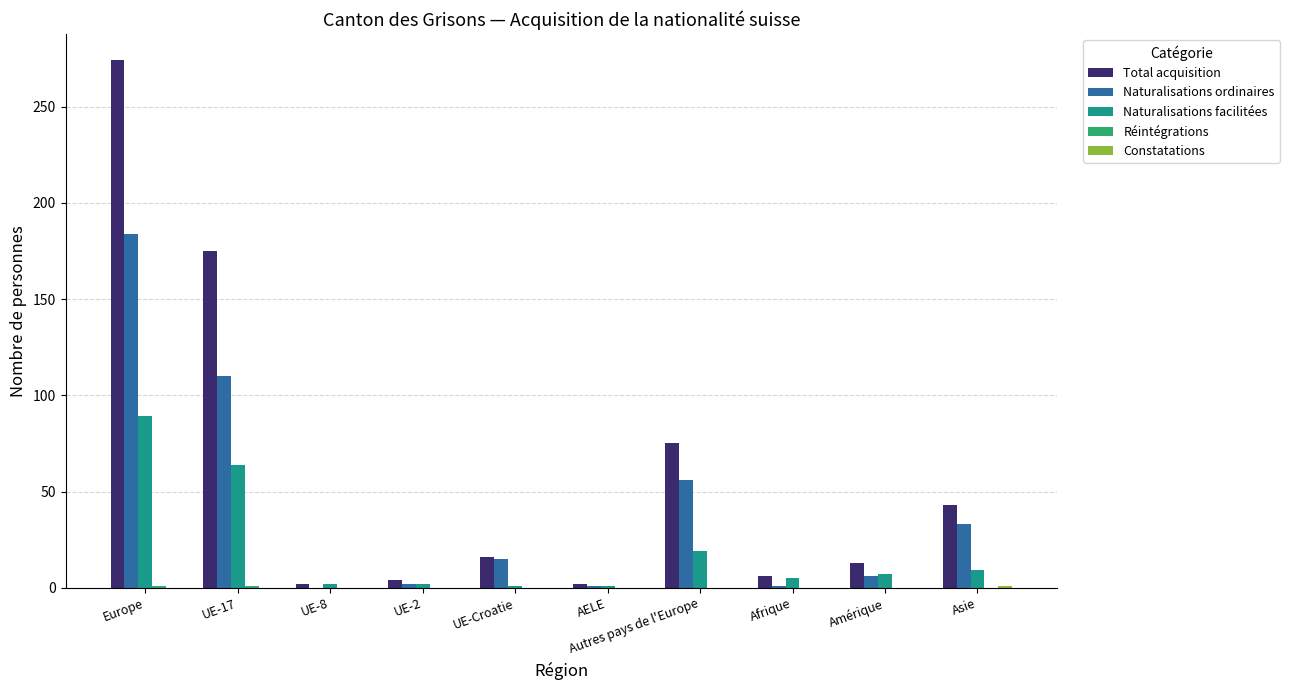

How many distinct data groups are displayed?

5